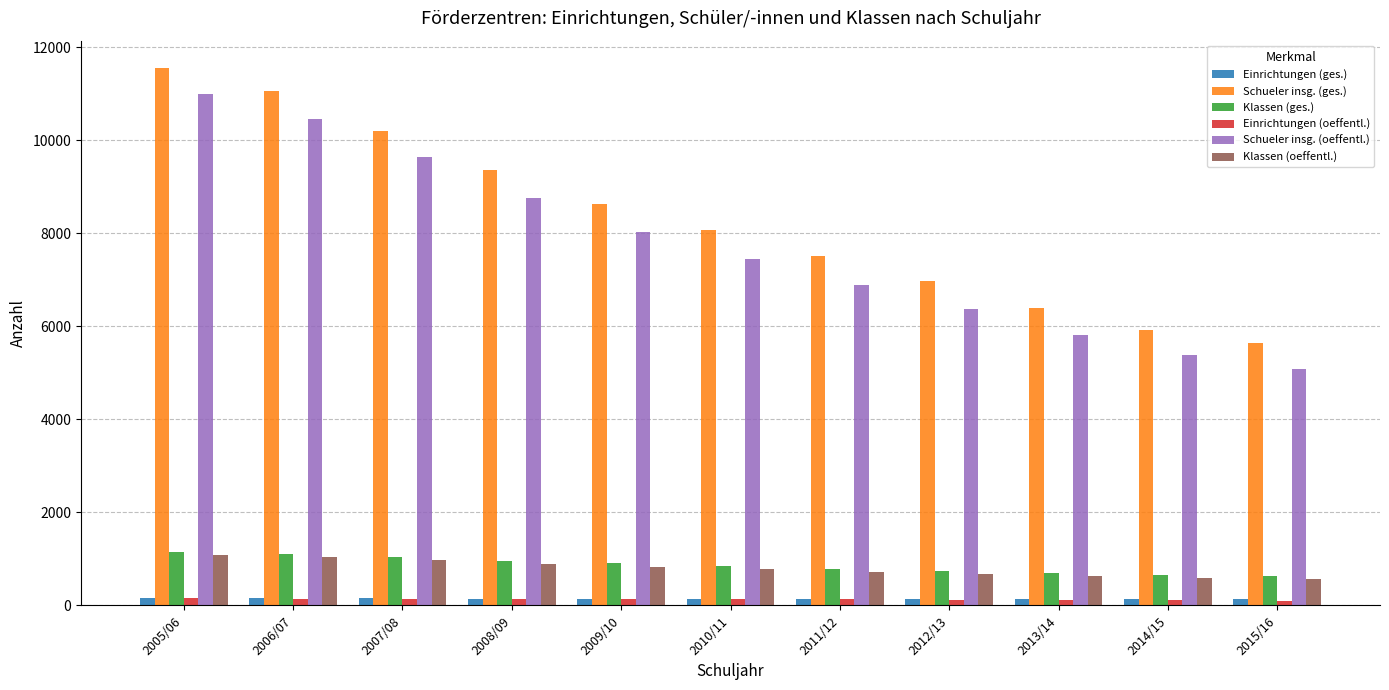

Which series has the widest spread of values?

Schueler insg. (ges.)